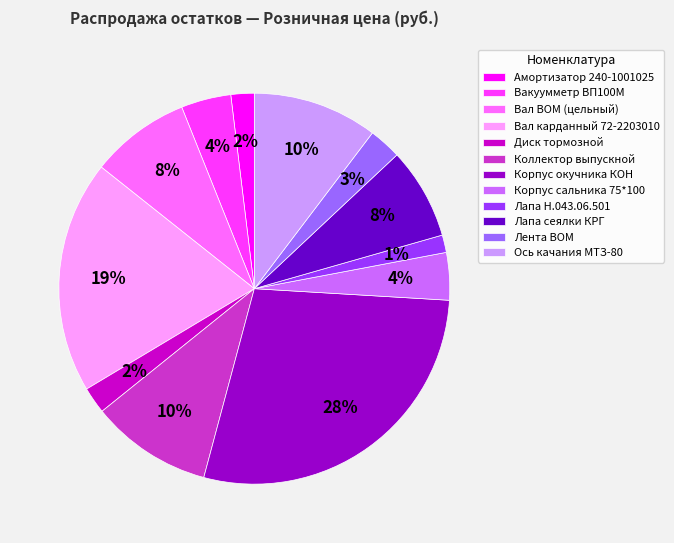

Is there a majority slice in this chart?

No